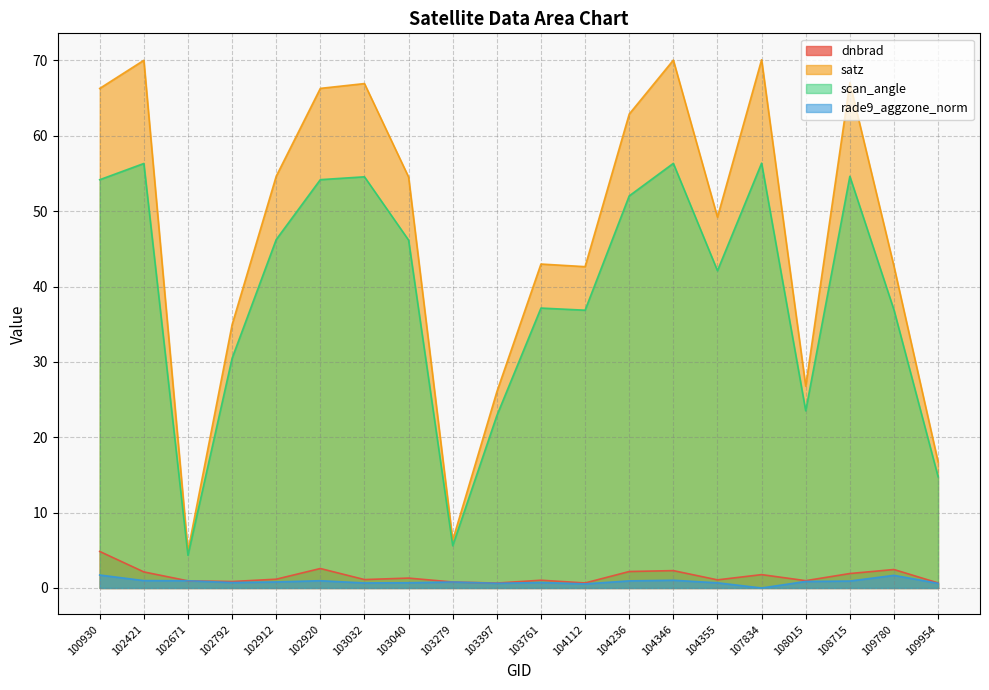

What is the difference between the maximum and minimum values in the satz series?

65.2